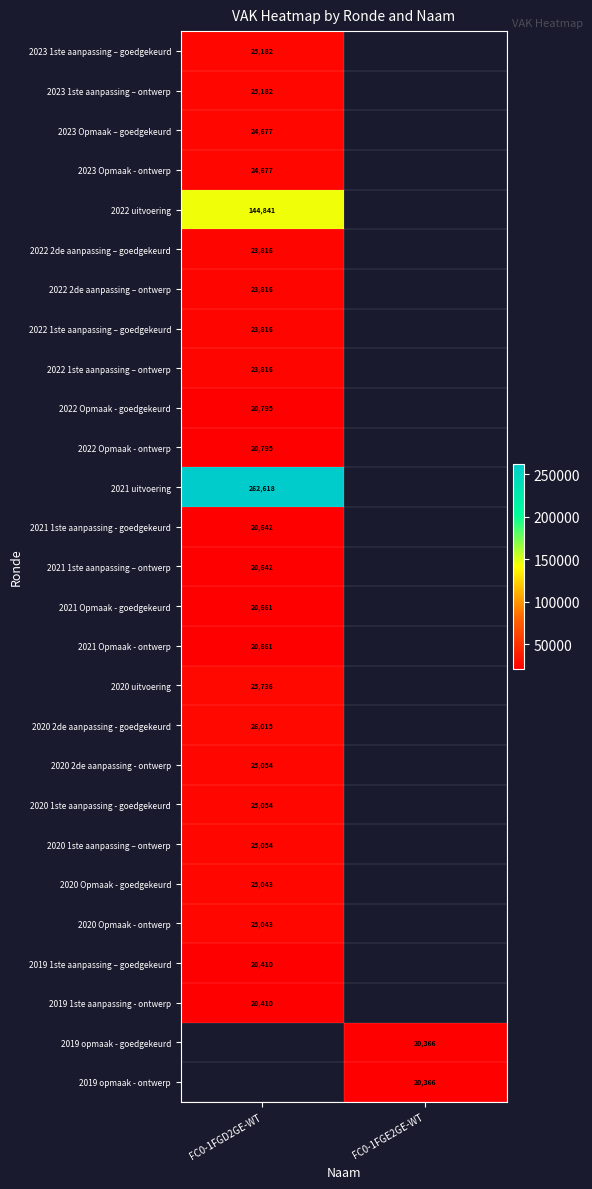

What is the maximum value shown in the chart?

262618.0